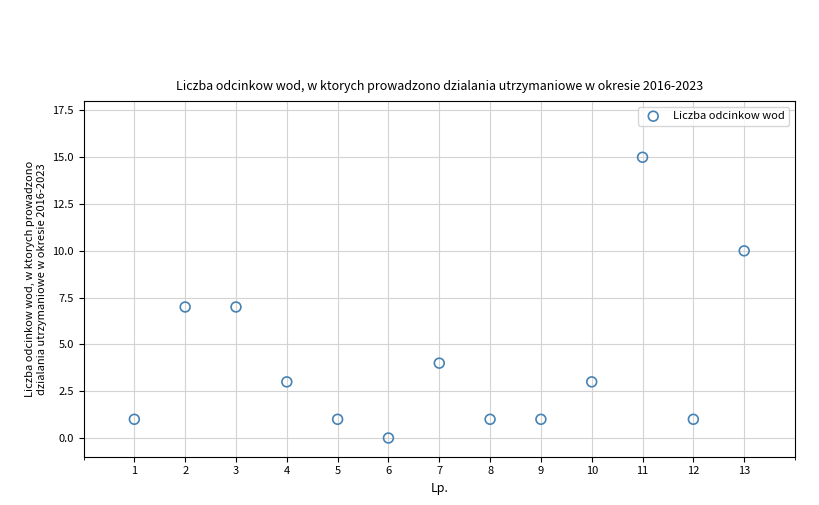

What is the range of Y values (max minus min)?

15